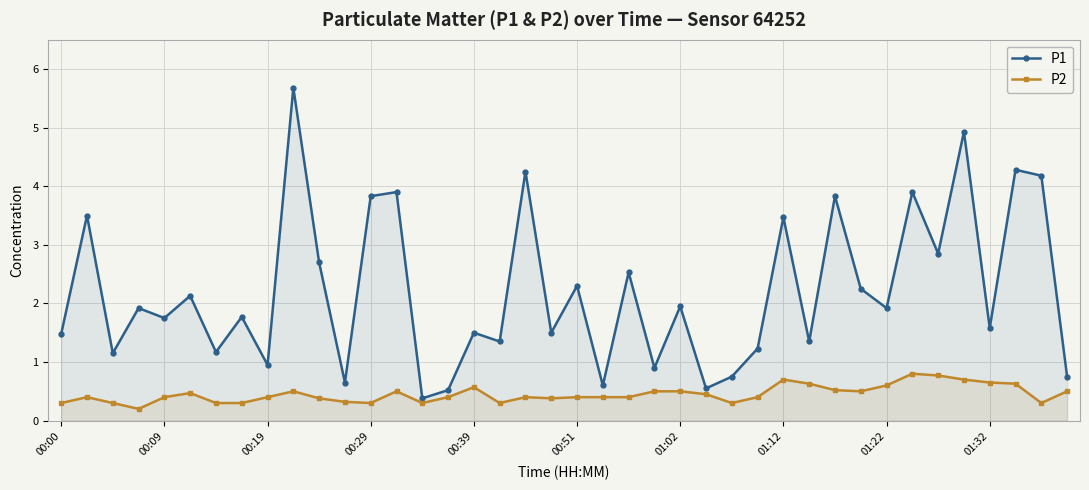

The P1 series shows 1.9 at 01:22. True or false?

True